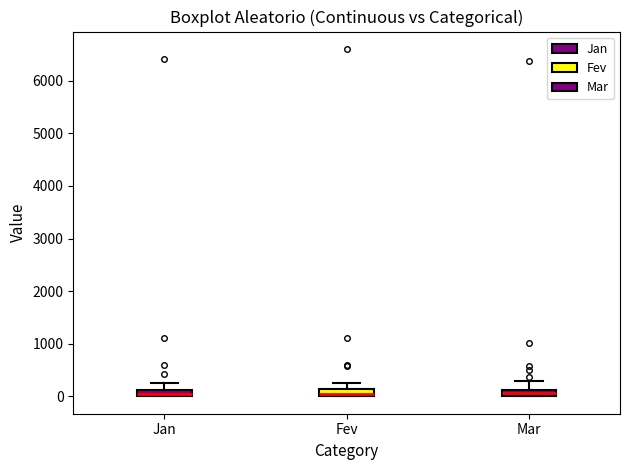

Where is the upper edge of the box for Mar on the y-axis? The values are not printed on the chart, so give them approximately, as read against the axis.

100